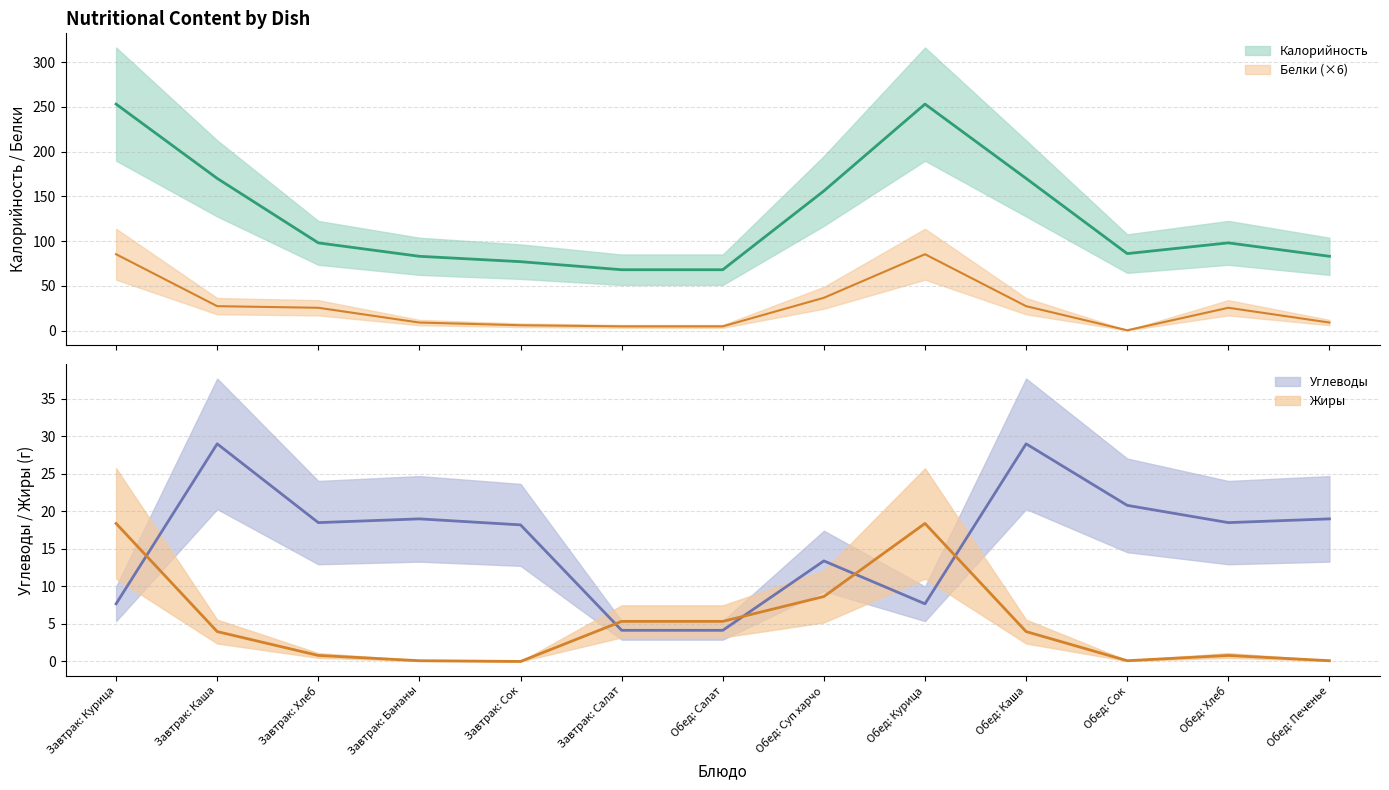

What is the label of the 3rd point from the right?

Обед: Сок